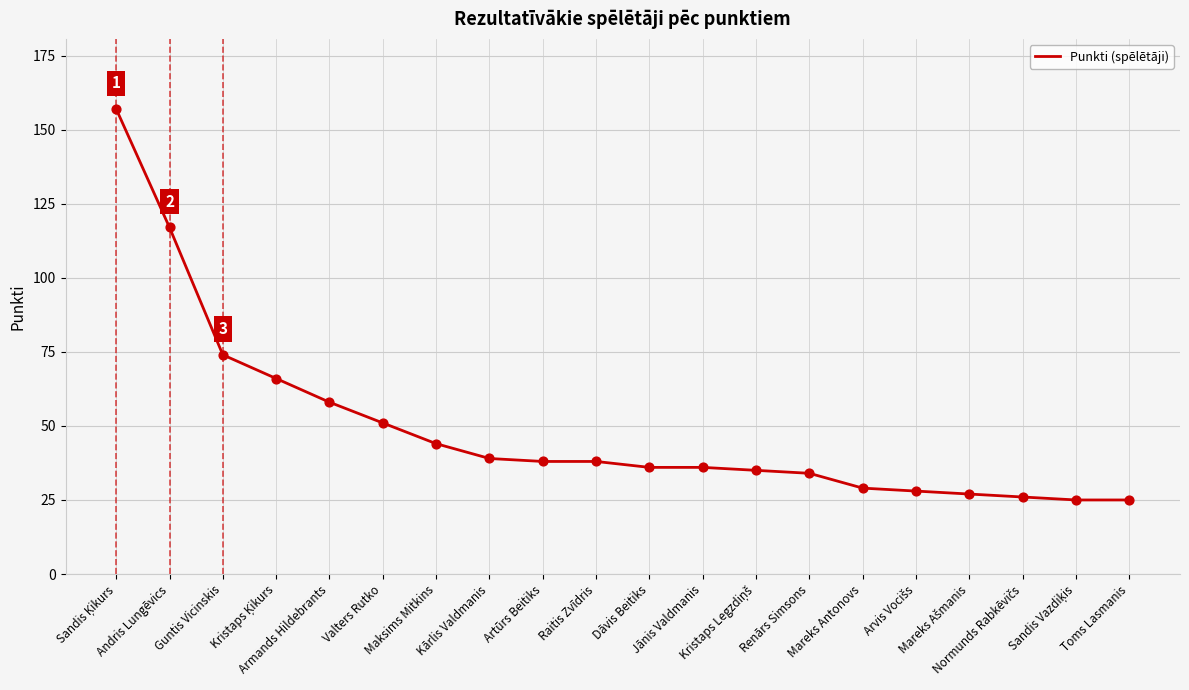

What is the difference between the maximum and minimum values?

132